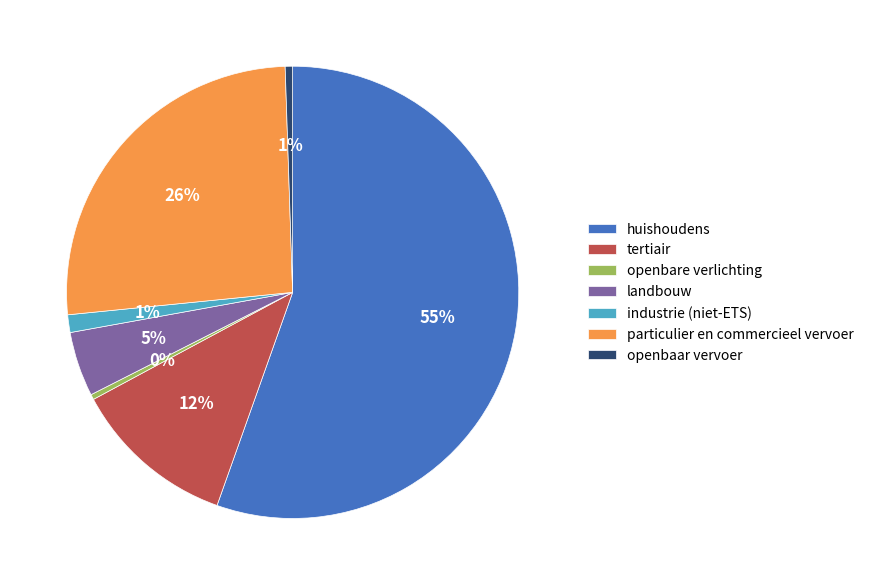

To the nearest percent, what is the combined percentage of particulier en commercieel vervoer and tertiair?

38%